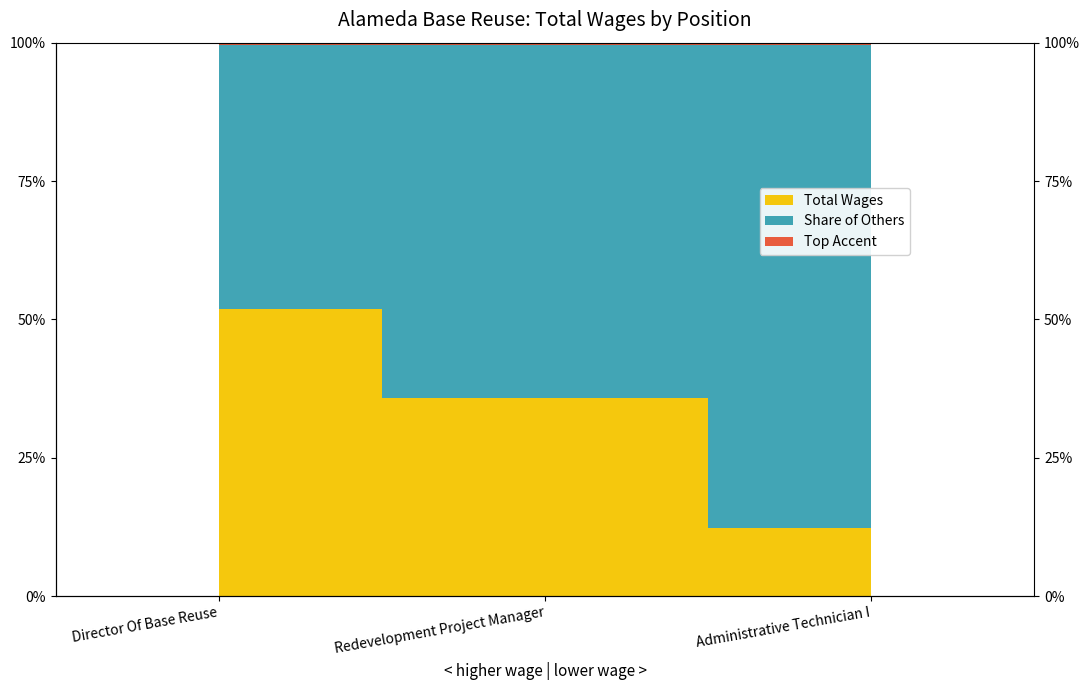

What is the difference between the maximum and second lowest values?

16.1